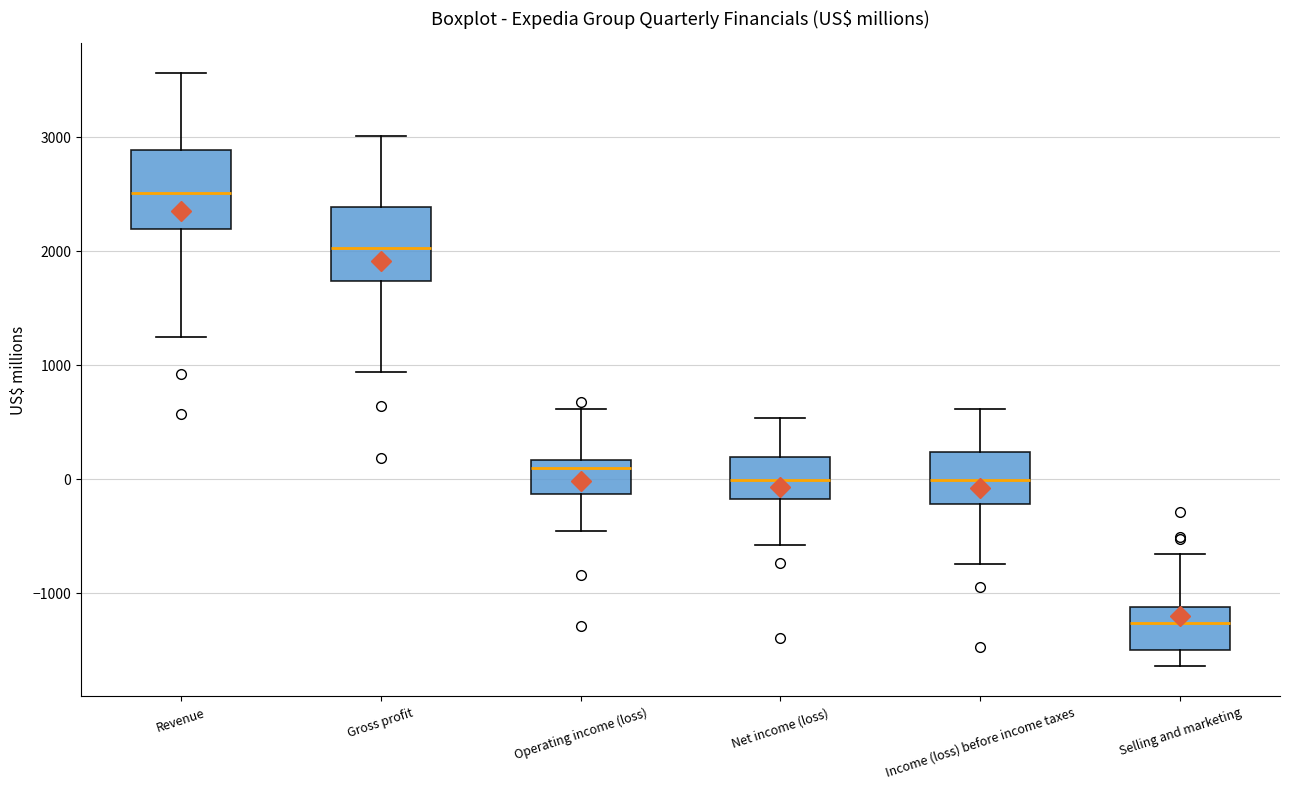

Reading left to right, read every box against the y-axis: the position of its median line, the range the box covers, and the ends of its whiskers. The values are not printed on the chart, so give them approximately, as read against the axis.

Revenue: median 2500, box 2200 to 2900, whiskers 1200 to 3600
Gross profit: median 2000, box 1700 to 2400, whiskers 900 to 3000
Operating income (loss): median 100, box -100 to 200, whiskers -500 to 600
Net income (loss): median 0, box -200 to 200, whiskers -600 to 500
Income (loss) before income taxes: median 0, box -200 to 200, whiskers -700 to 600
Selling and marketing: median -1300, box -1500 to -1100, whiskers -1600 to -700